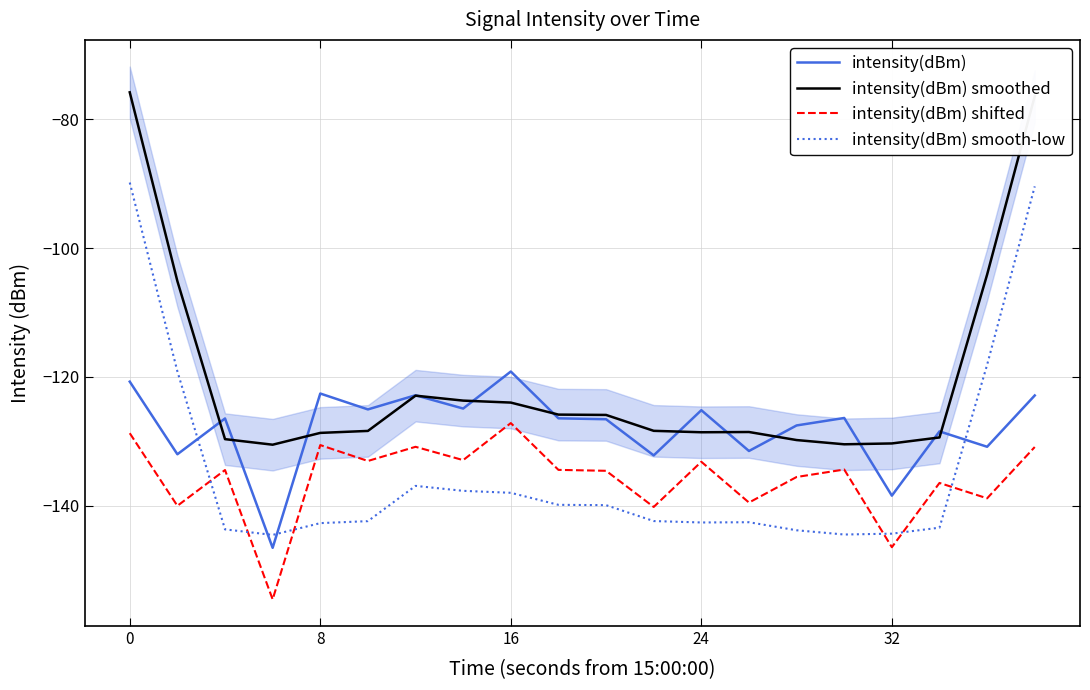

What is the sum of all intensity(dBm) values?

-2556.6